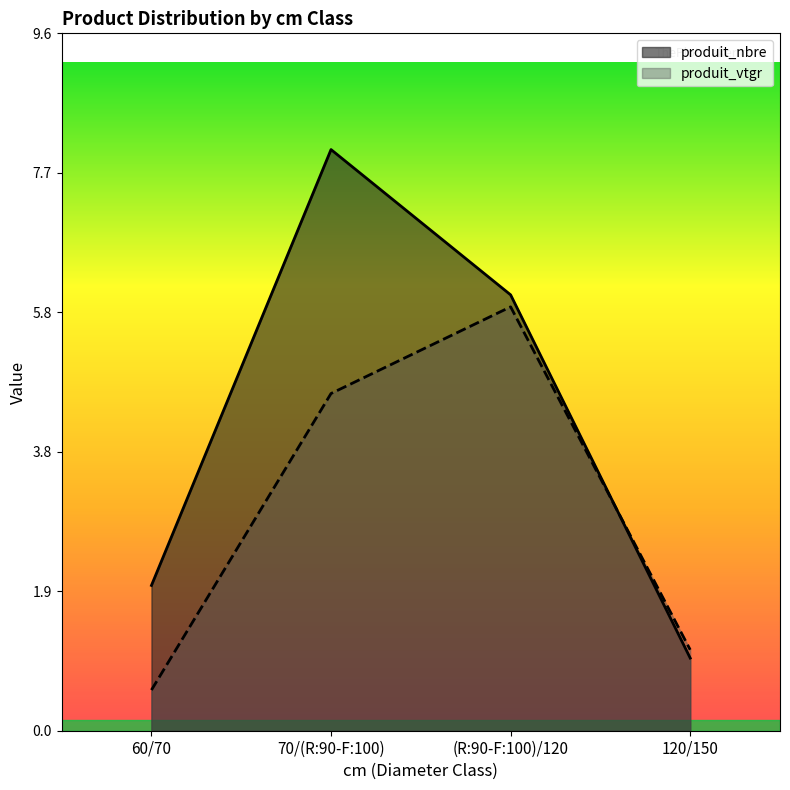

What is the total value across all series at 70/(R:90-F:100)?

12.6